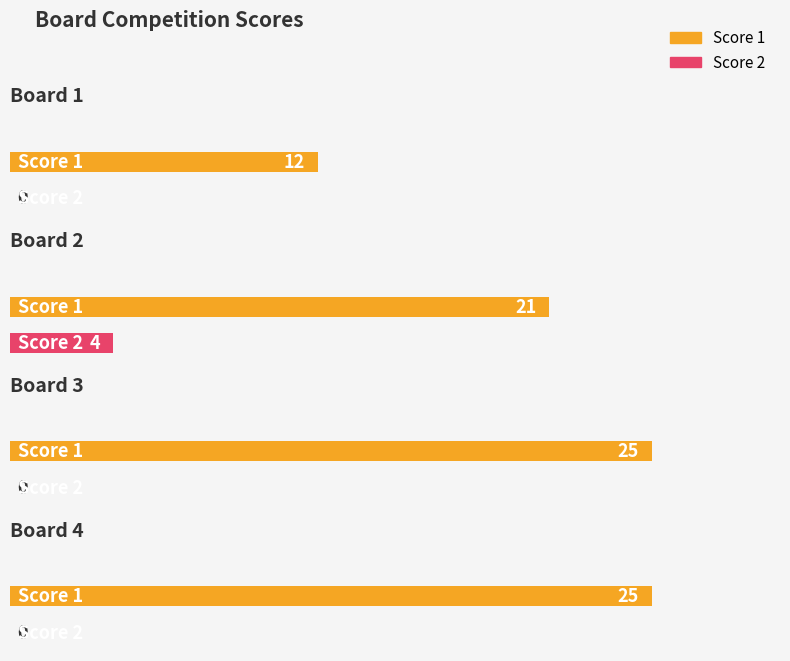

The value of Score 1 at Board 1 is 12. True or false?

True